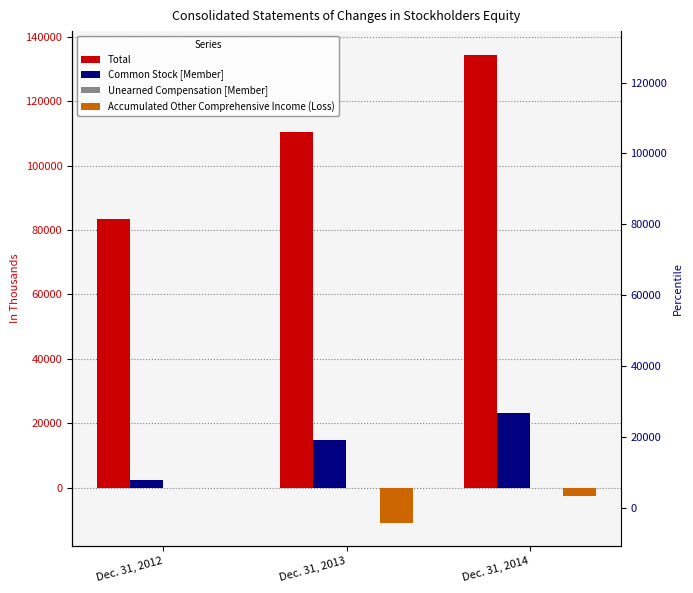

How many values in the Unearned Compensation [Member] series are below -7?

1